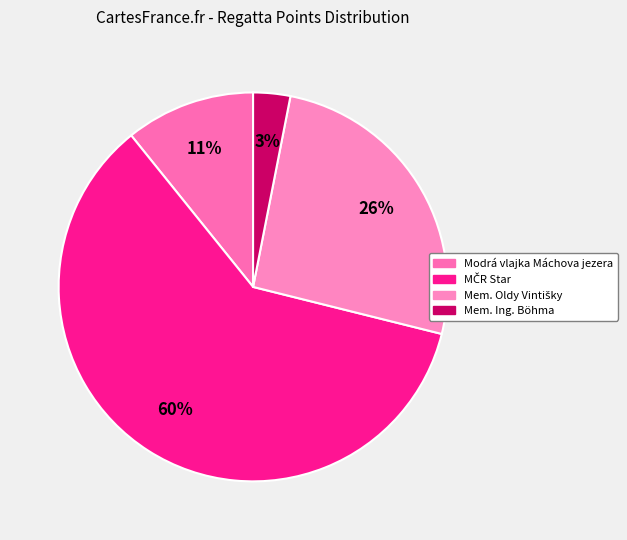

What is the smallest slice in the pie chart?

Mem. Ing. Böhma